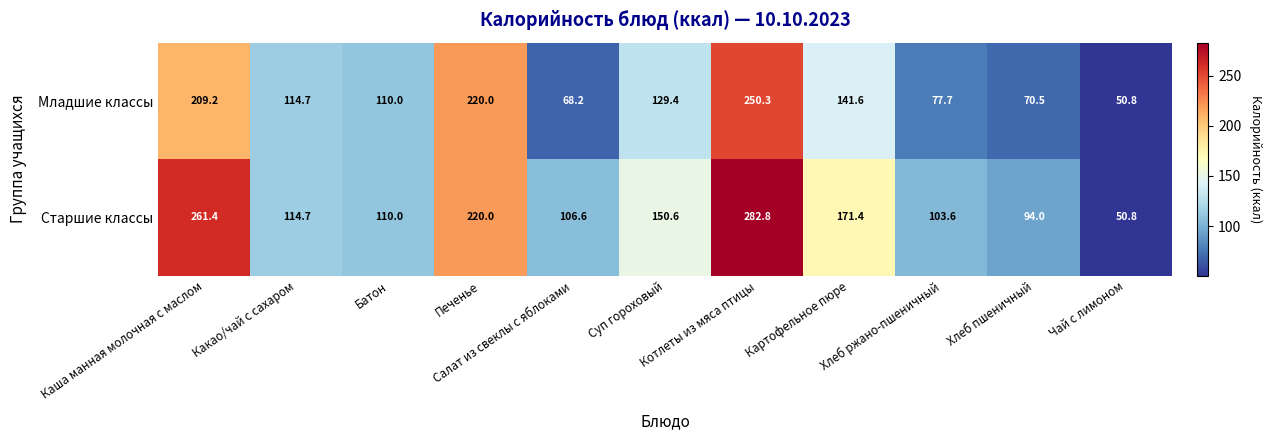

Rank the series by their average value, from lowest to highest.

Младшие классы, Старшие классы